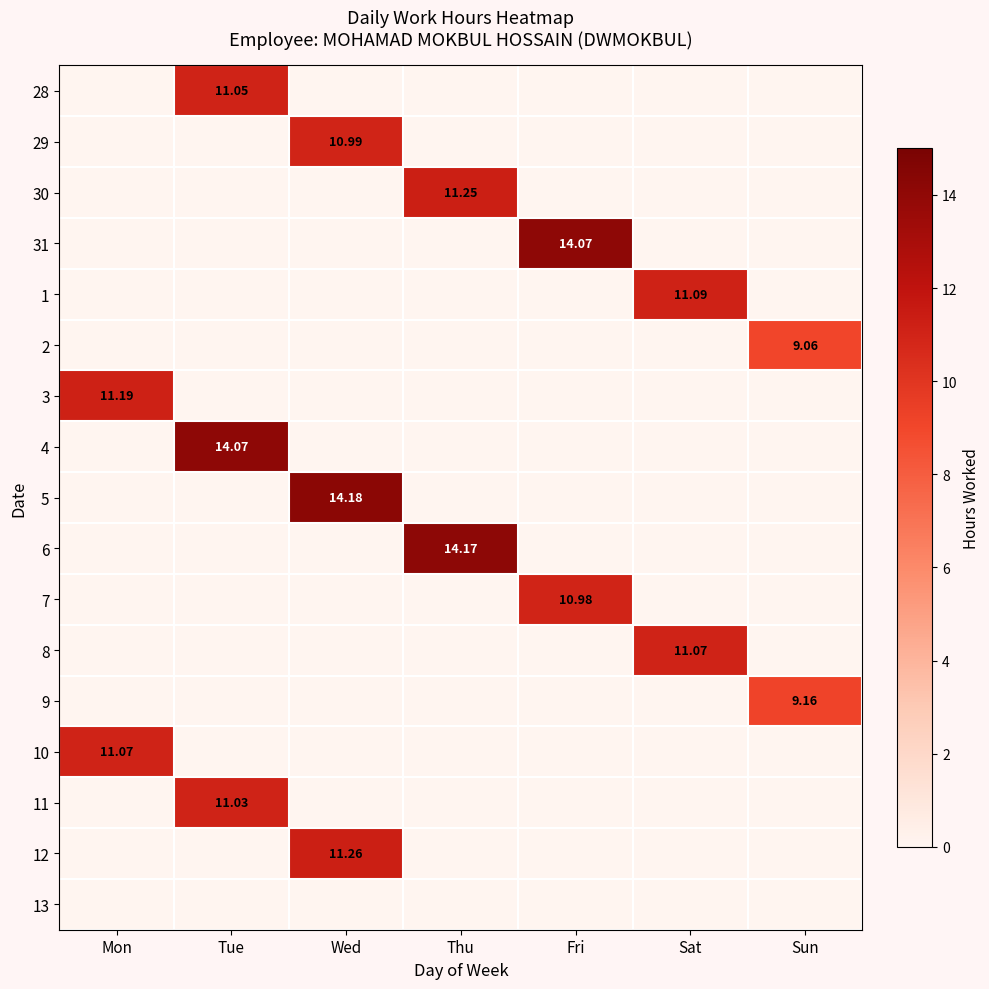

List the labels in order of 4 value, smallest first.

Mon, Wed, Thu, Fri, Sat, Sun, Tue